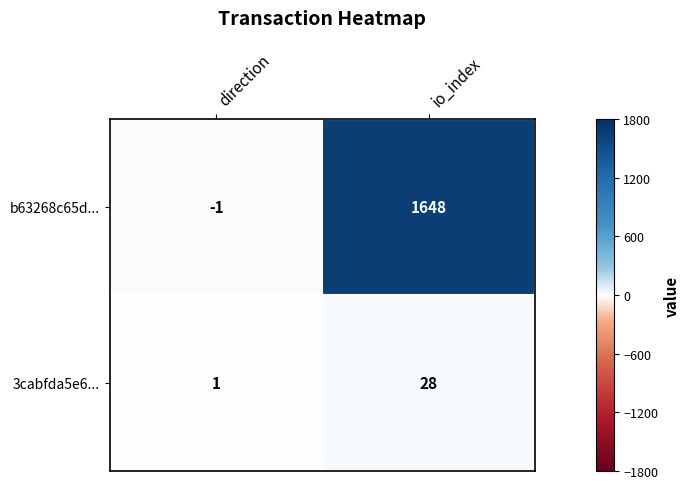

Where is 3cabfda5e6... nearest to the value 14?

direction